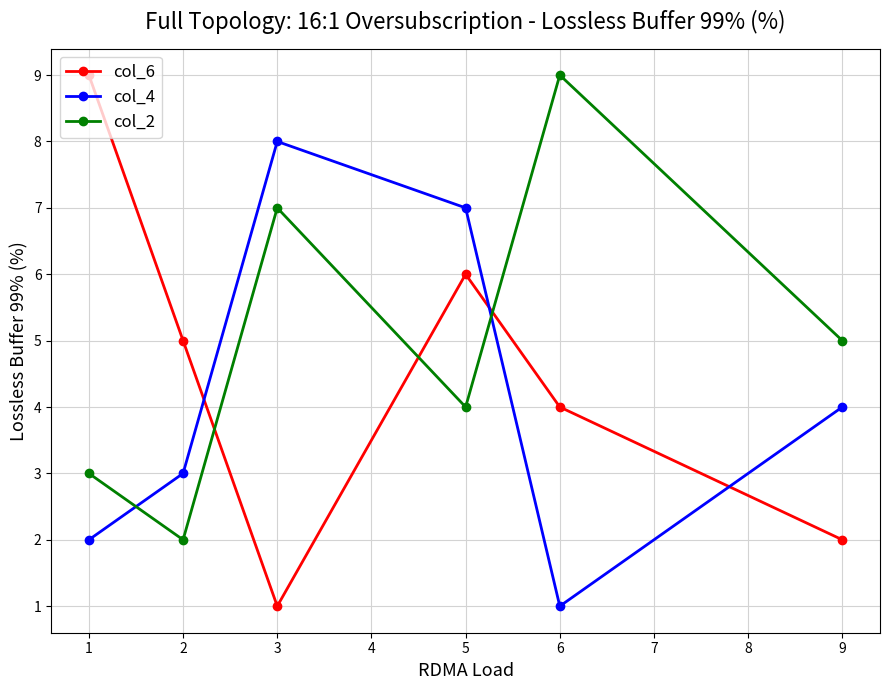

Where is the first local minimum for col_6?

3